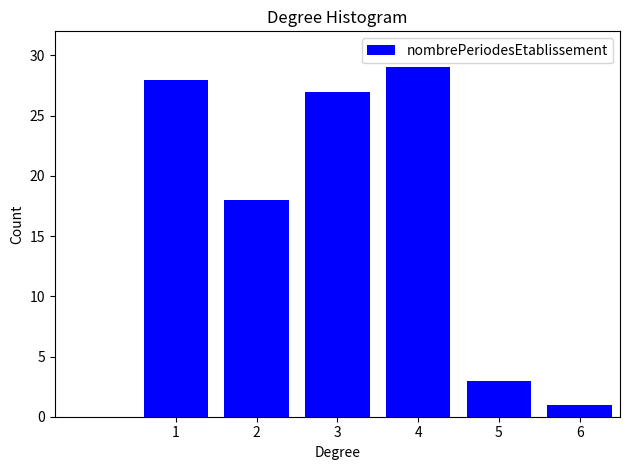

Reading right to left, list all the values displayed in this chart.

6=1	5=3	4=29	3=27	2=18	1=28